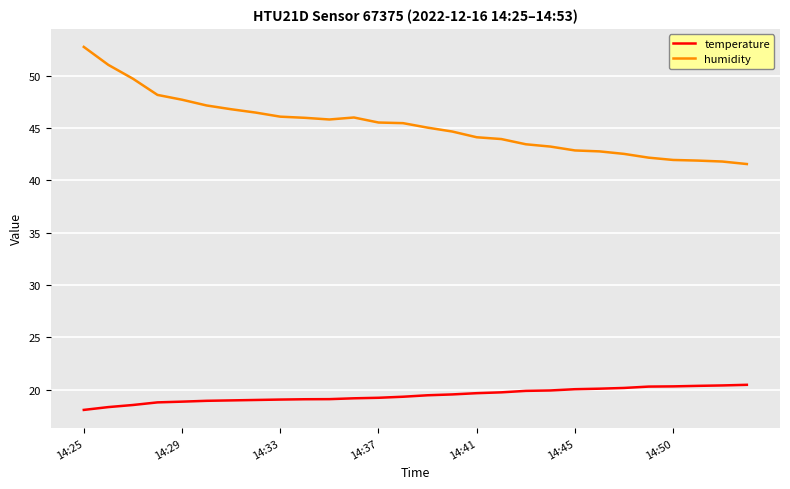

What is the difference between the maximum and minimum values in the temperature series?

2.4